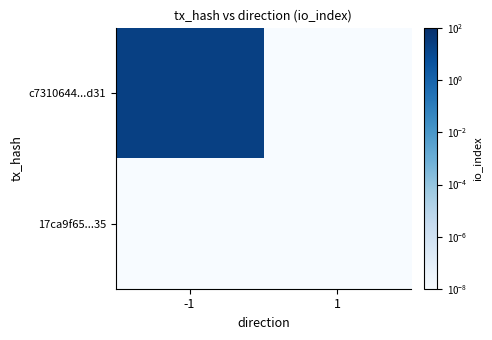

List the series in order of their overall mean, lowest first.

17ca9f65...35, c7310644...d31